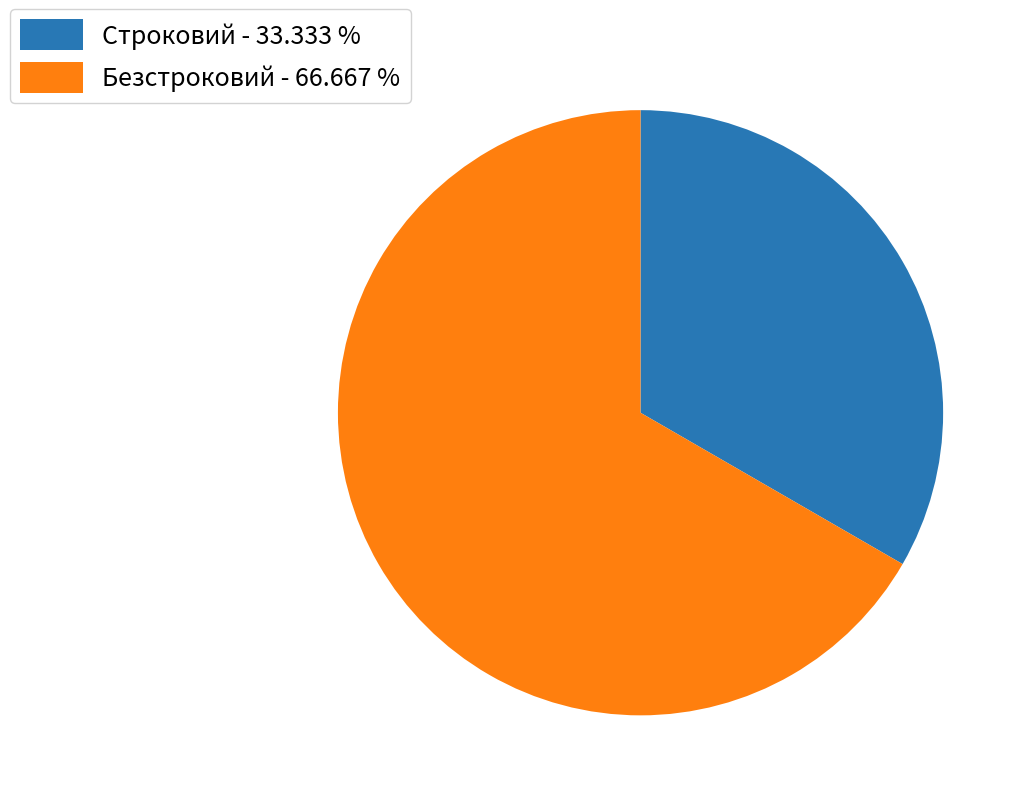

True or false: Строковий accounts for 33% of the total.

True